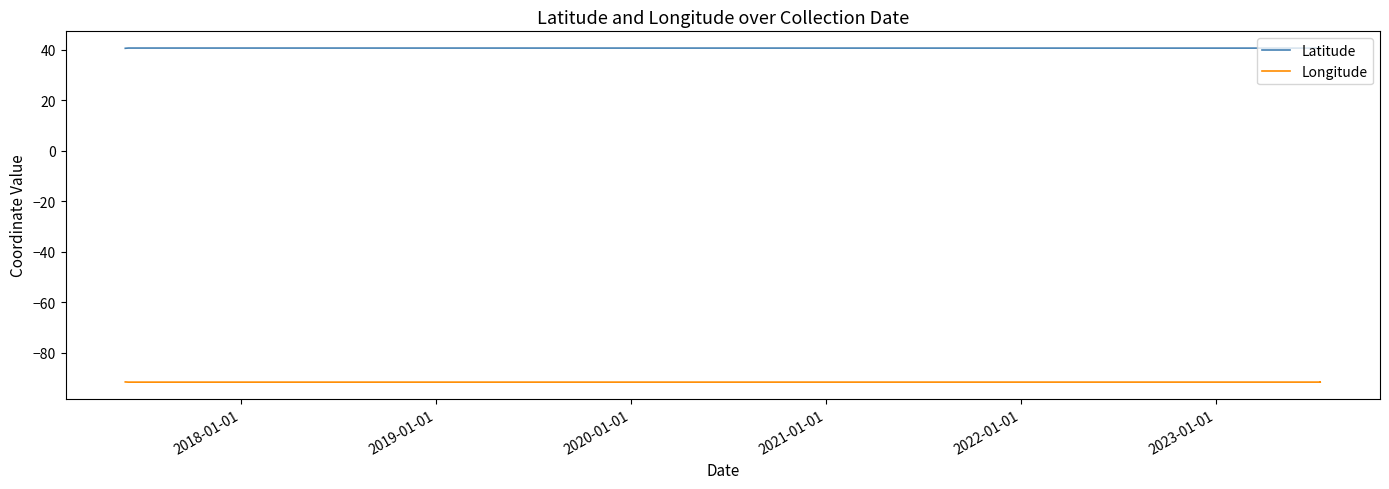

What is the difference between the maximum and minimum values in the Longitude series?

0.1